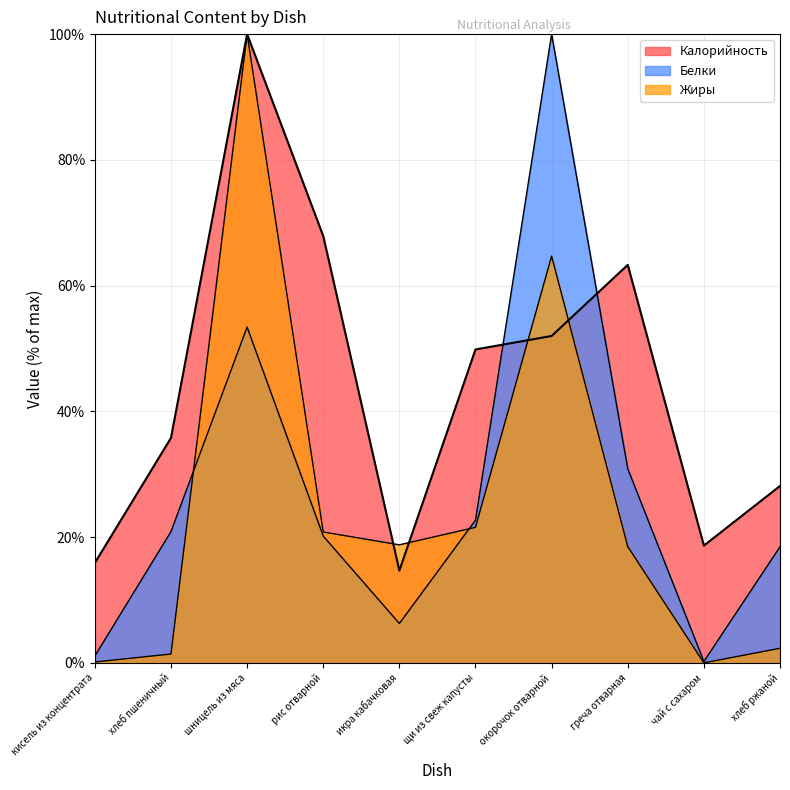

Does the chart display data point markers on the line(s)?

No